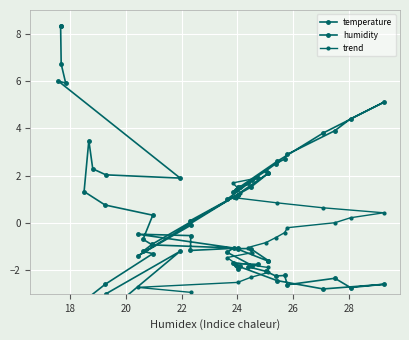

Which series has the largest range (max minus min)?

temperature